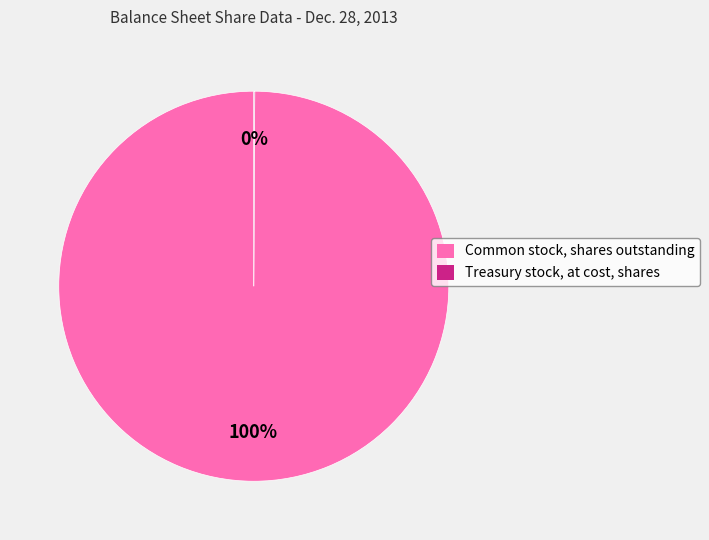

Is it true that Common stock, shares outstanding is 100% of the pie?

True